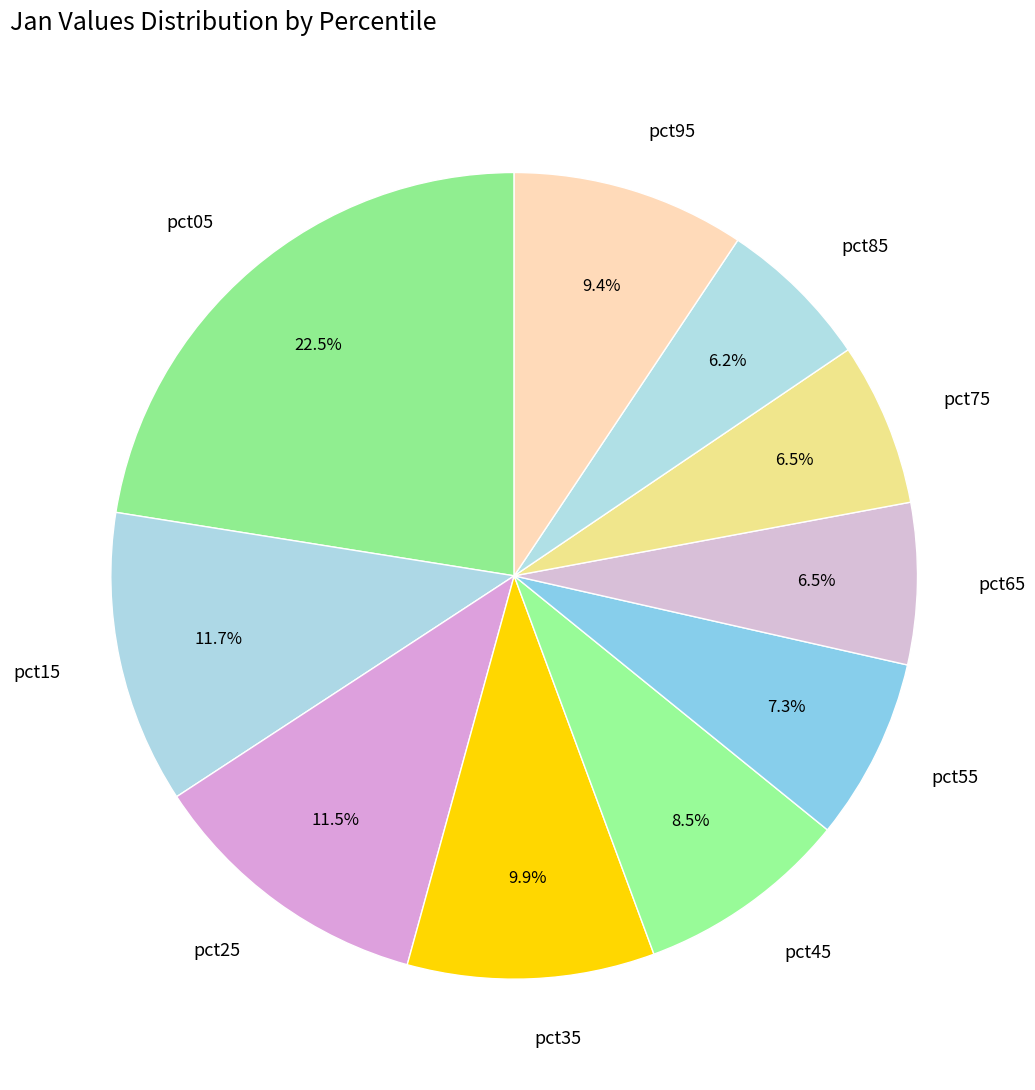

What portion of the pie excludes pct45?

91.5%